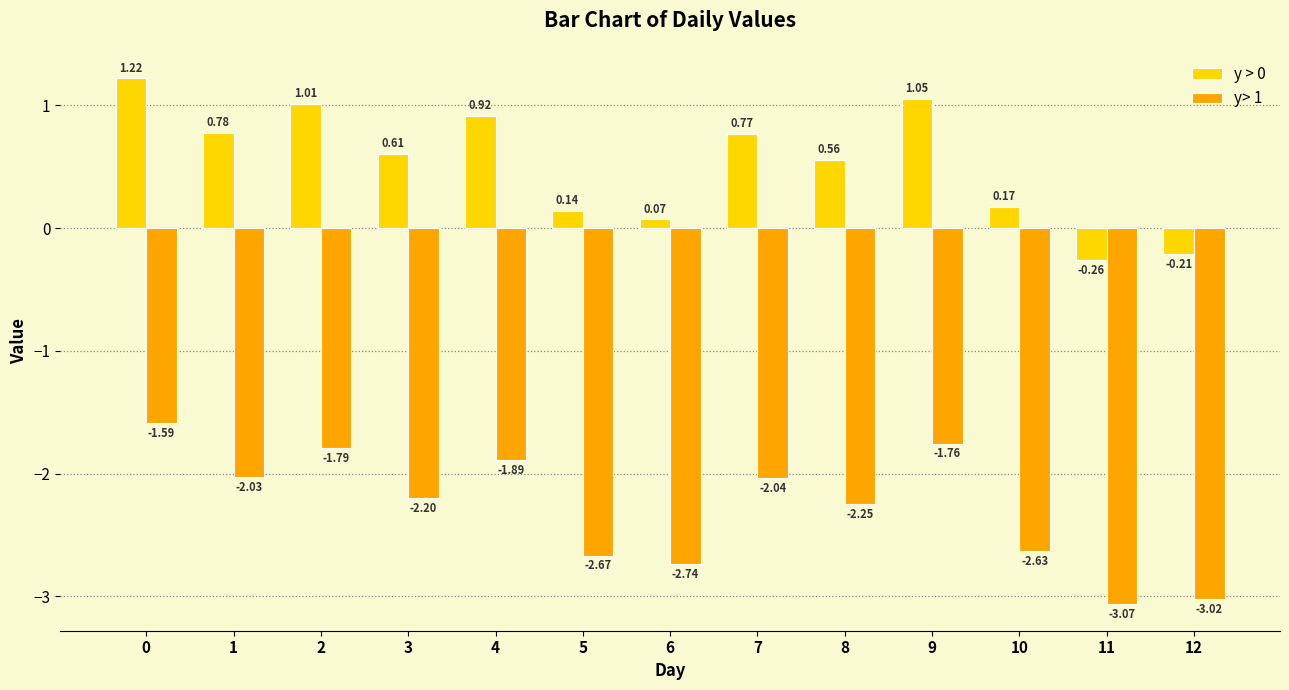

Where is y > 0 nearest to the value 0?

6